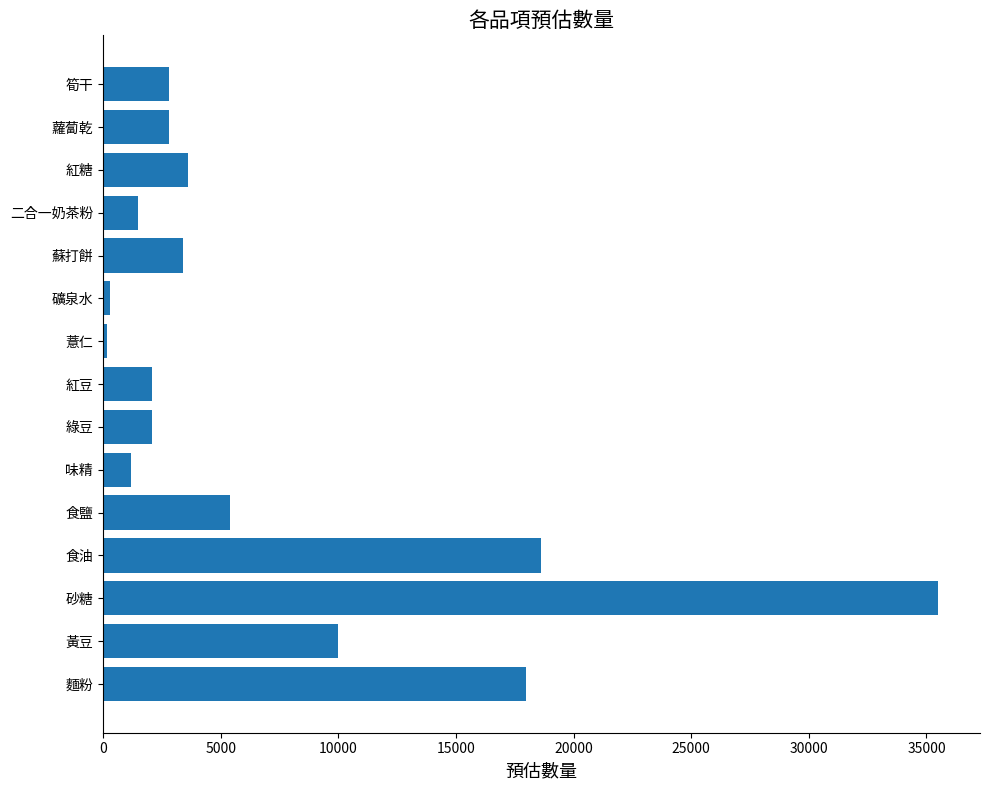

Reading top to bottom, extract all data points from this chart.

筍干=2800	蘿蔔乾=2800	紅糖=3600	二合一奶茶粉=1500	蘇打餅=3400	礦泉水=300	薏仁=150	紅豆=2100	綠豆=2100	味精=1200	食鹽=5400	食油=18600	砂糖=35500	黃豆=10000	麵粉=18000